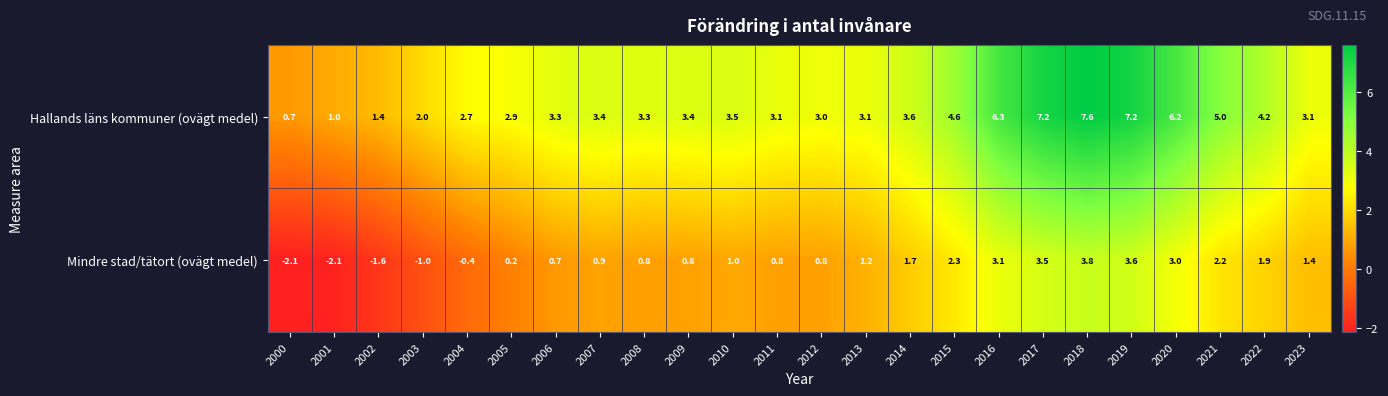

Which category has the highest value across all series?

2018